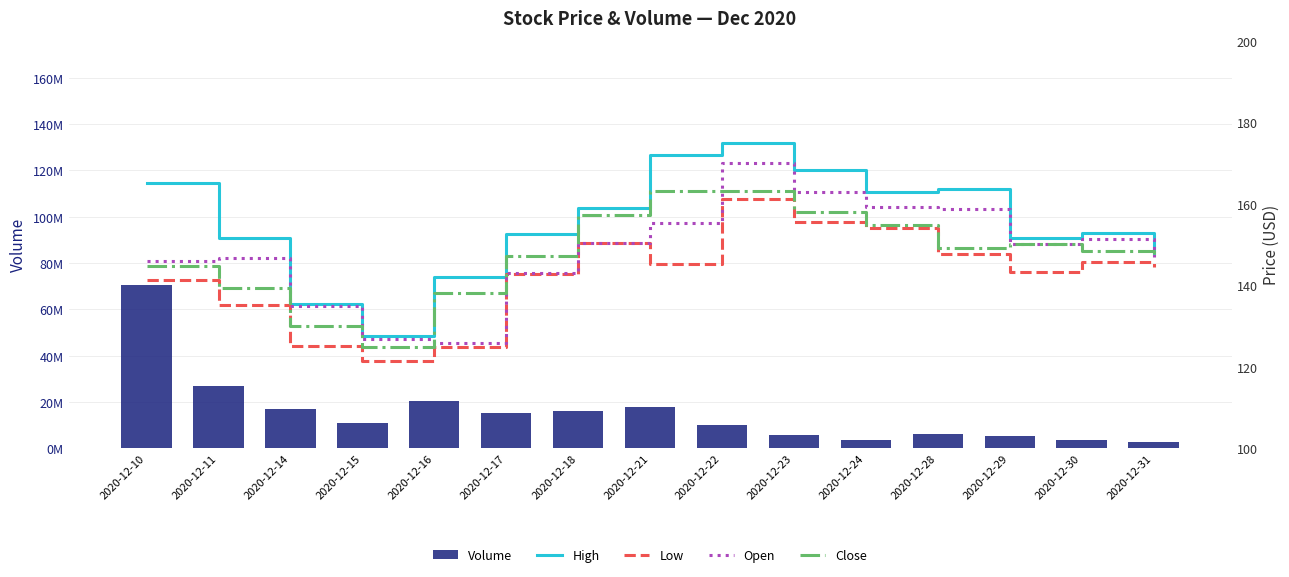

At which label does Volume reach its peak?

2020-12-10